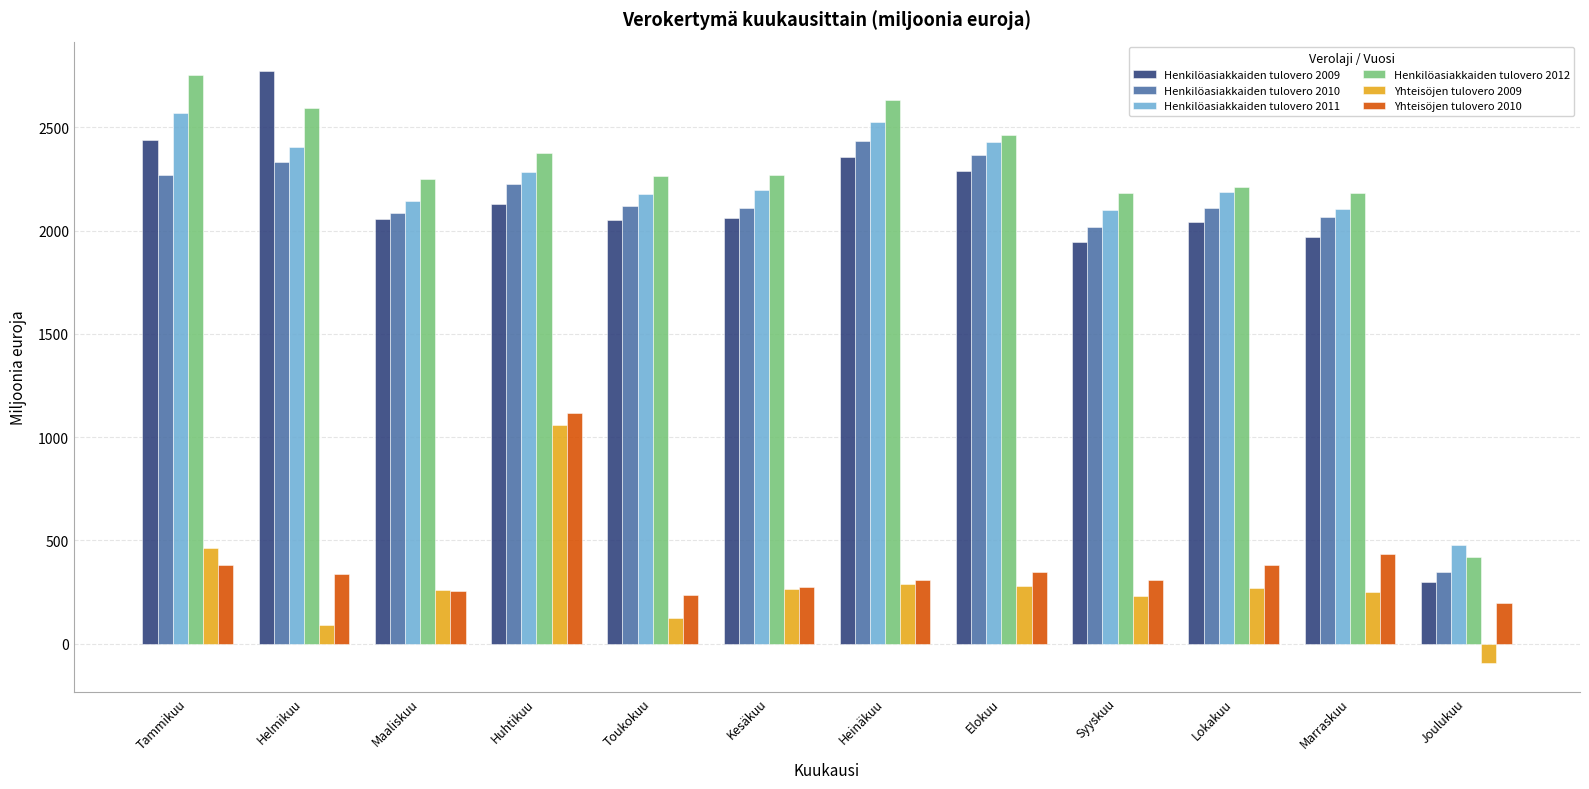

How many series are shown in this chart?

6